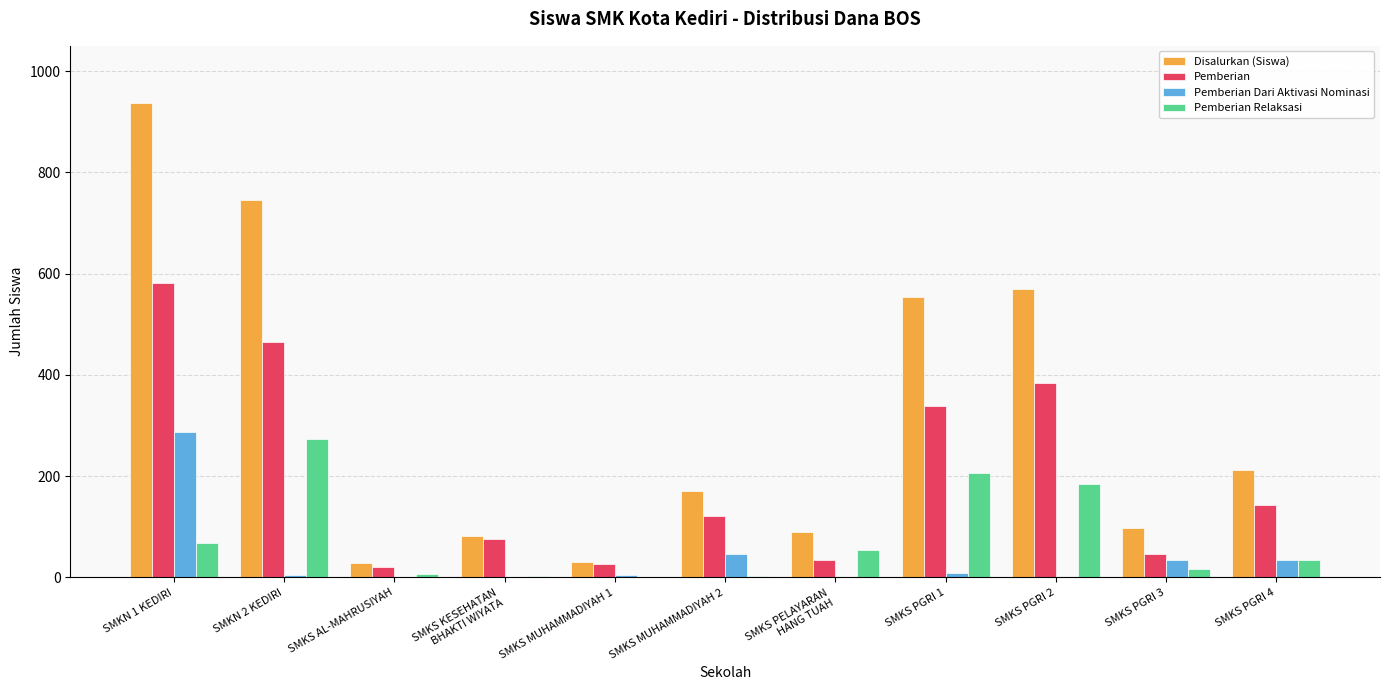

What value does the Pemberian Dari Aktivasi Nominasi series have at SMKN 1 KEDIRI, to the nearest 50?

300